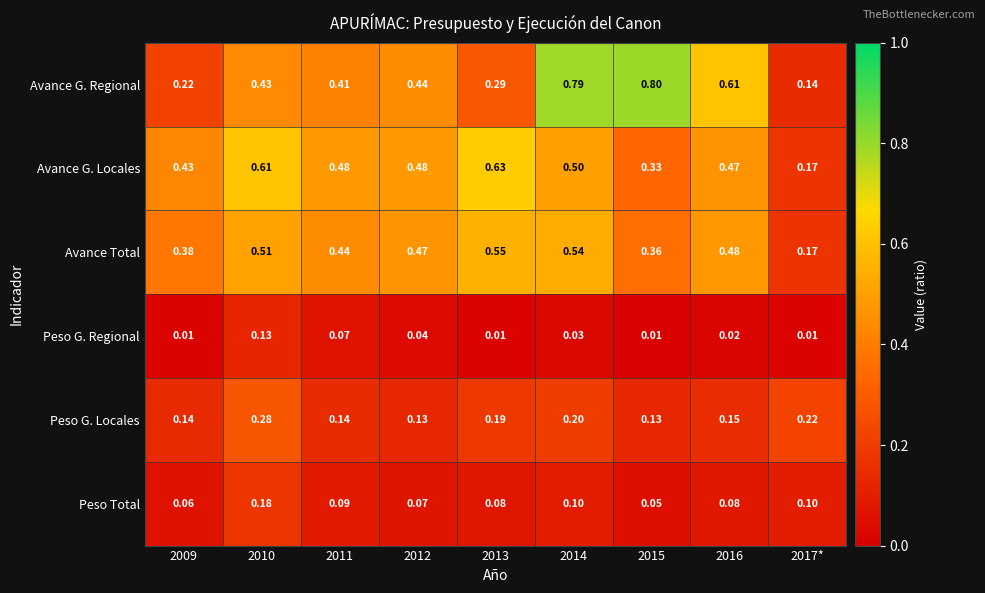

What is the total value across all series at 2011?

1.6